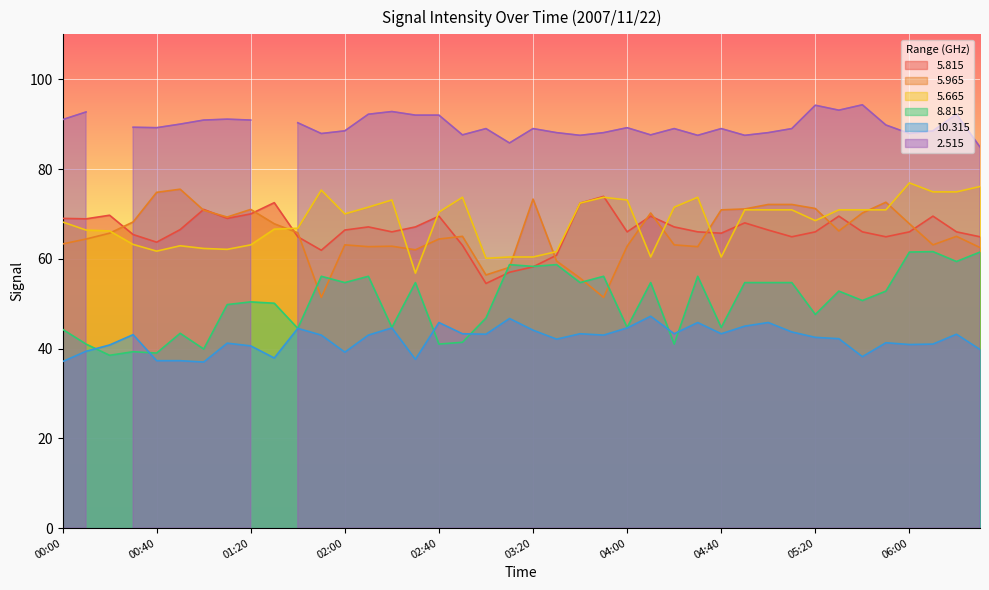

How many data points in   8.815 are less than 52?

20